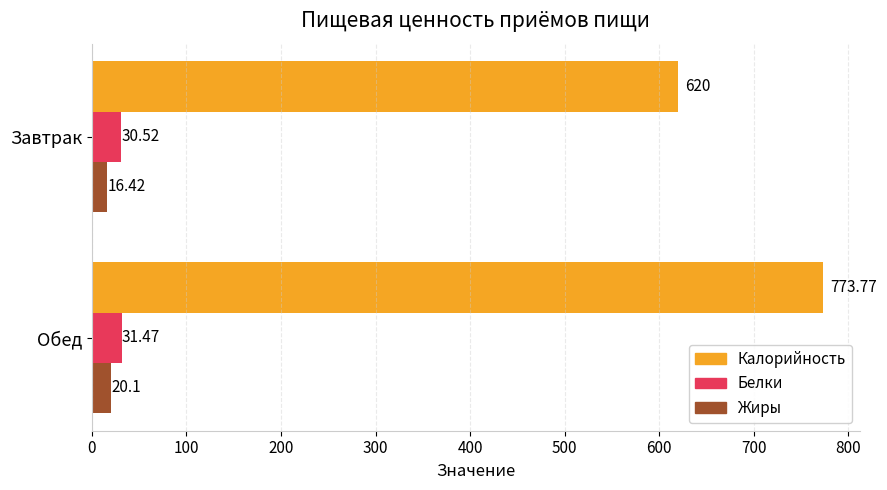

Which series changed the most between Завтрак and Обед?

Калорийность